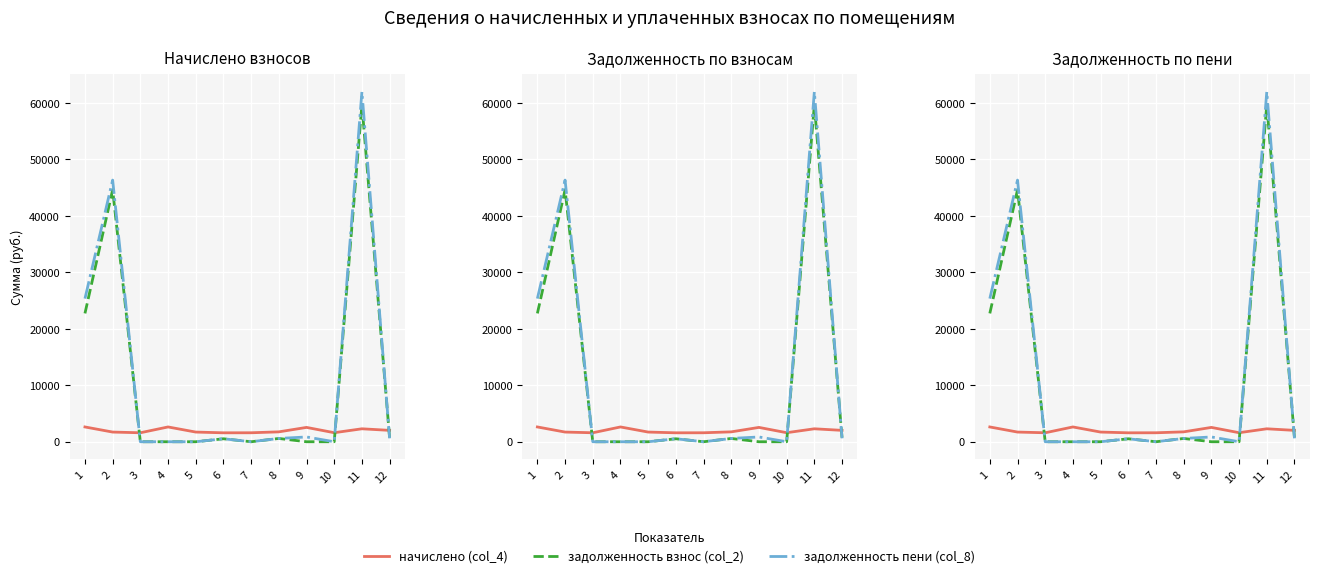

At which category does задолженность пени (col_8) reach its first local valley?

7